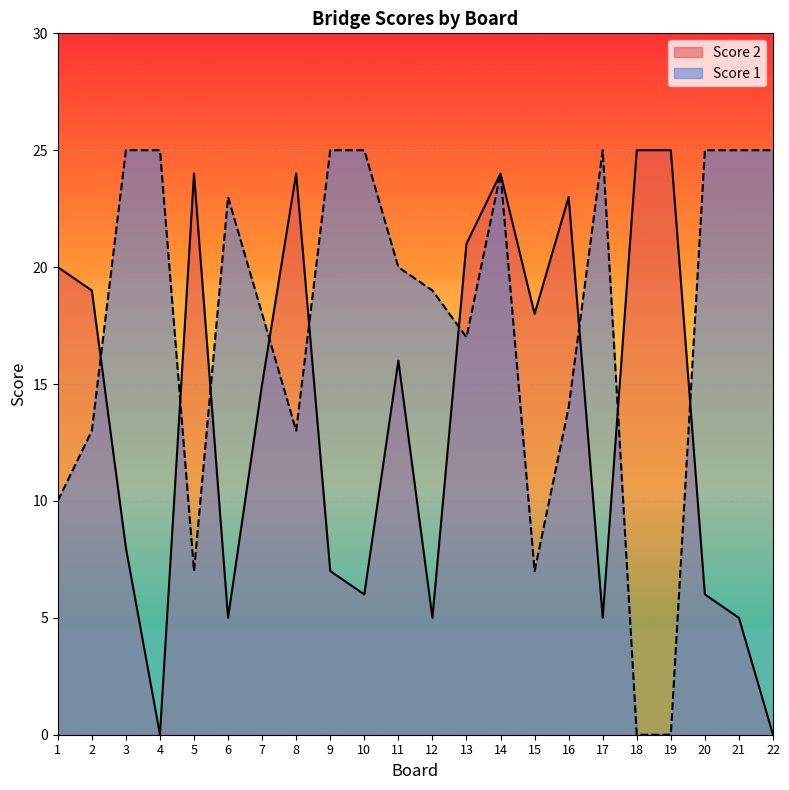

Where do Score 2 and Score 1 first cross each other?

2 and 3